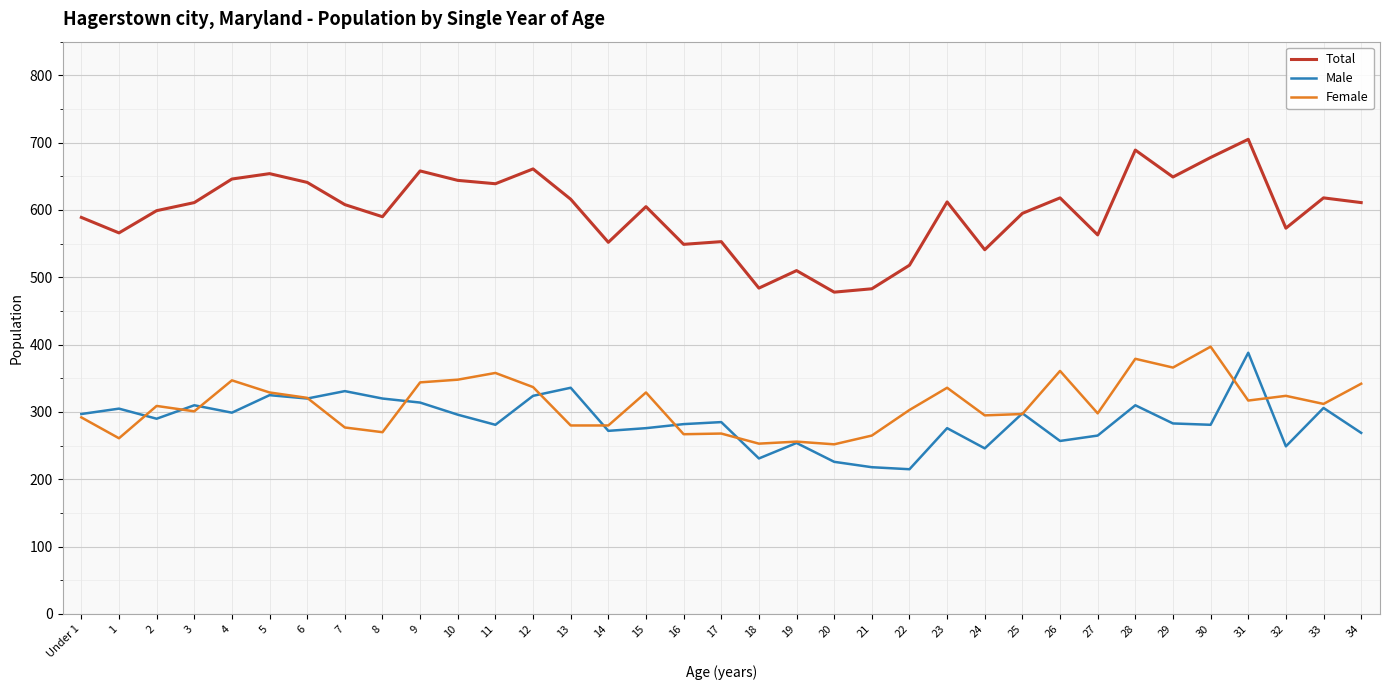

At how many categories does at least one series exceed 421?

35